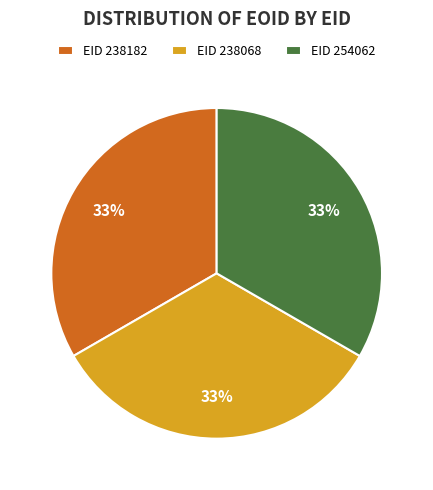

Approximately how many times larger is the value at EID 238182 compared to EID 254062?

1.0